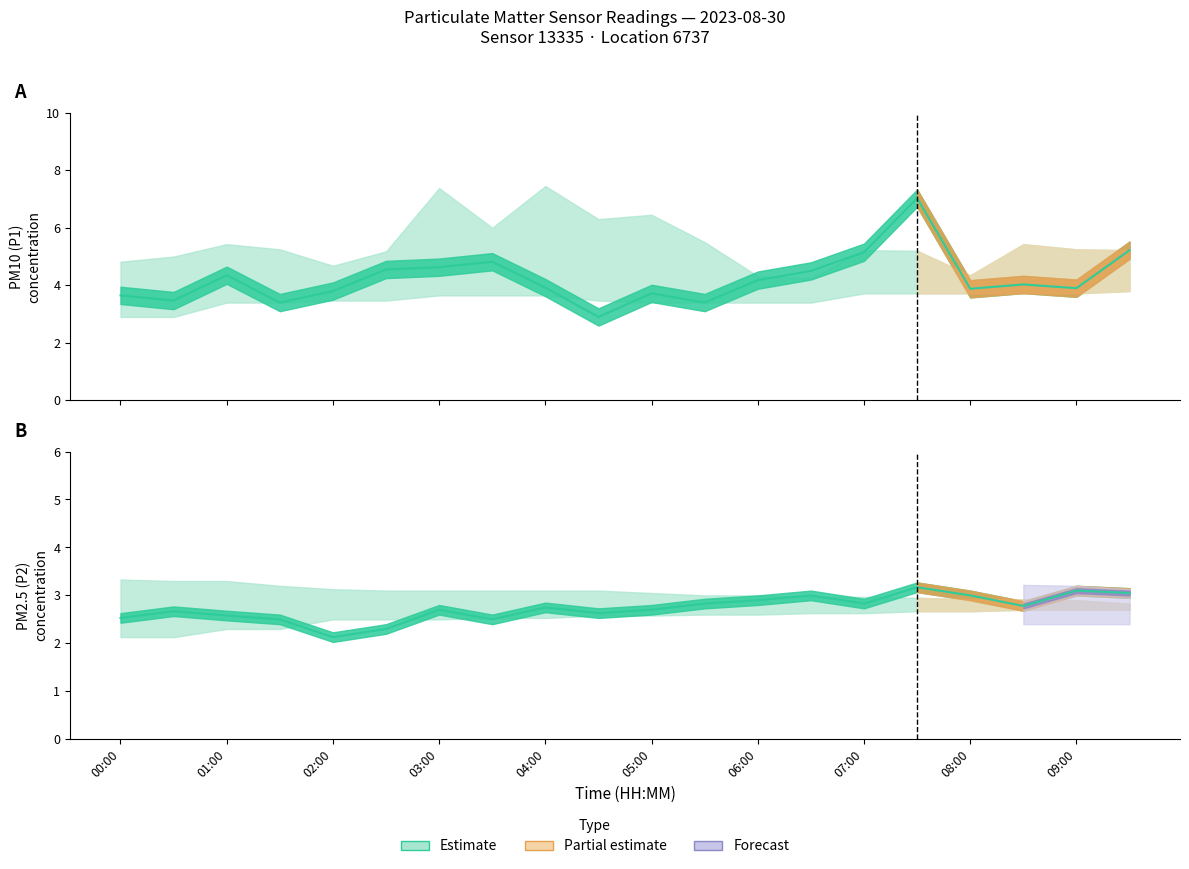

At how many categories does at least one series exceed 6?

1